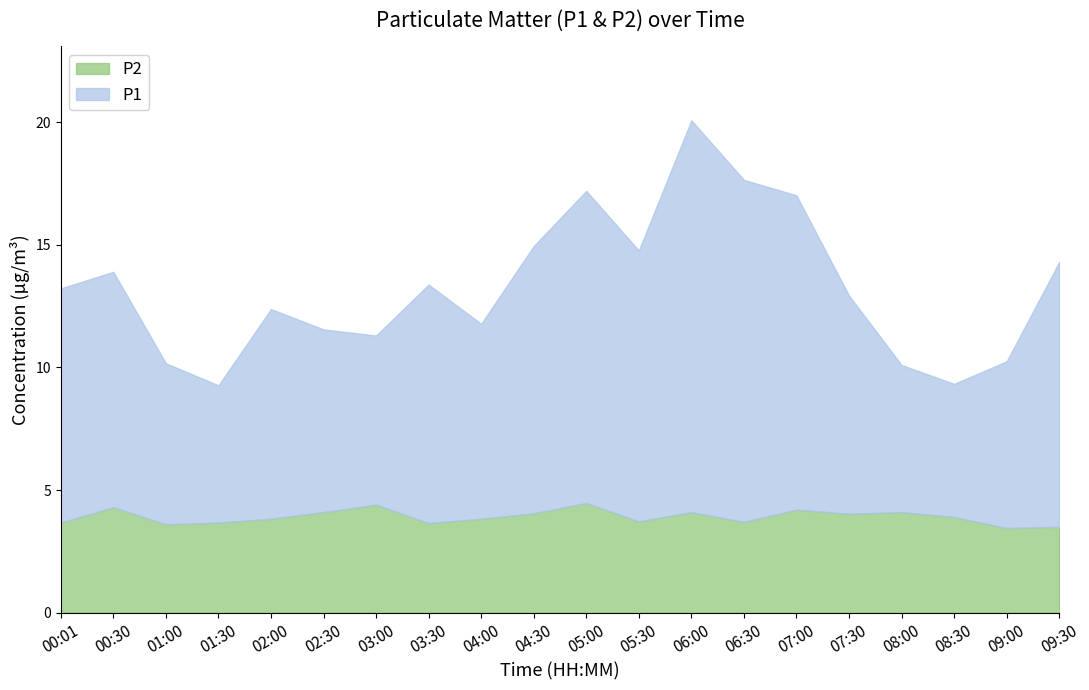

Where is the first local minimum for P2?

01:00